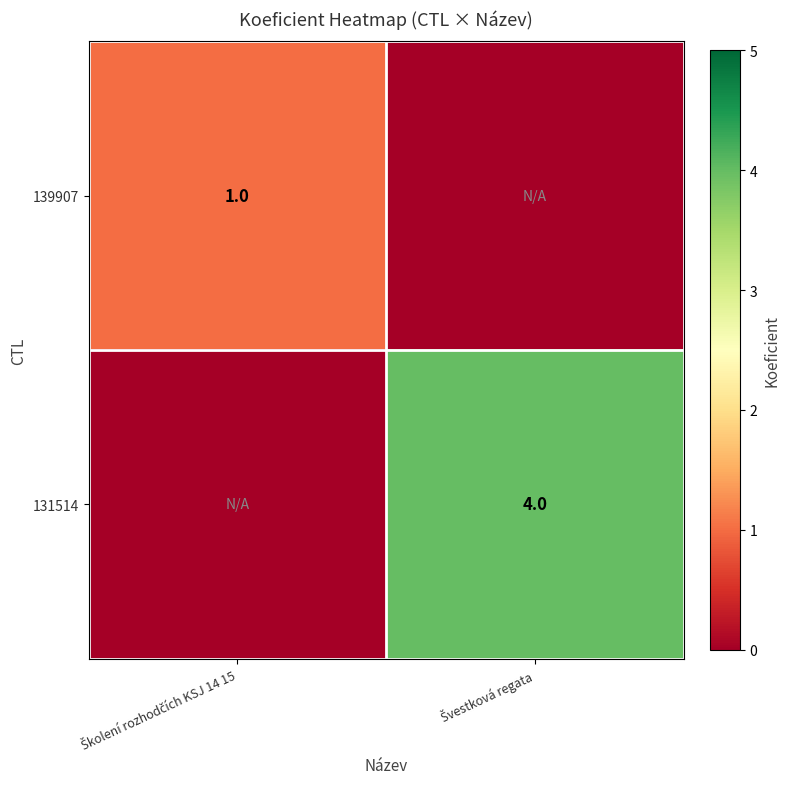

Count the number of categories in the chart.

2